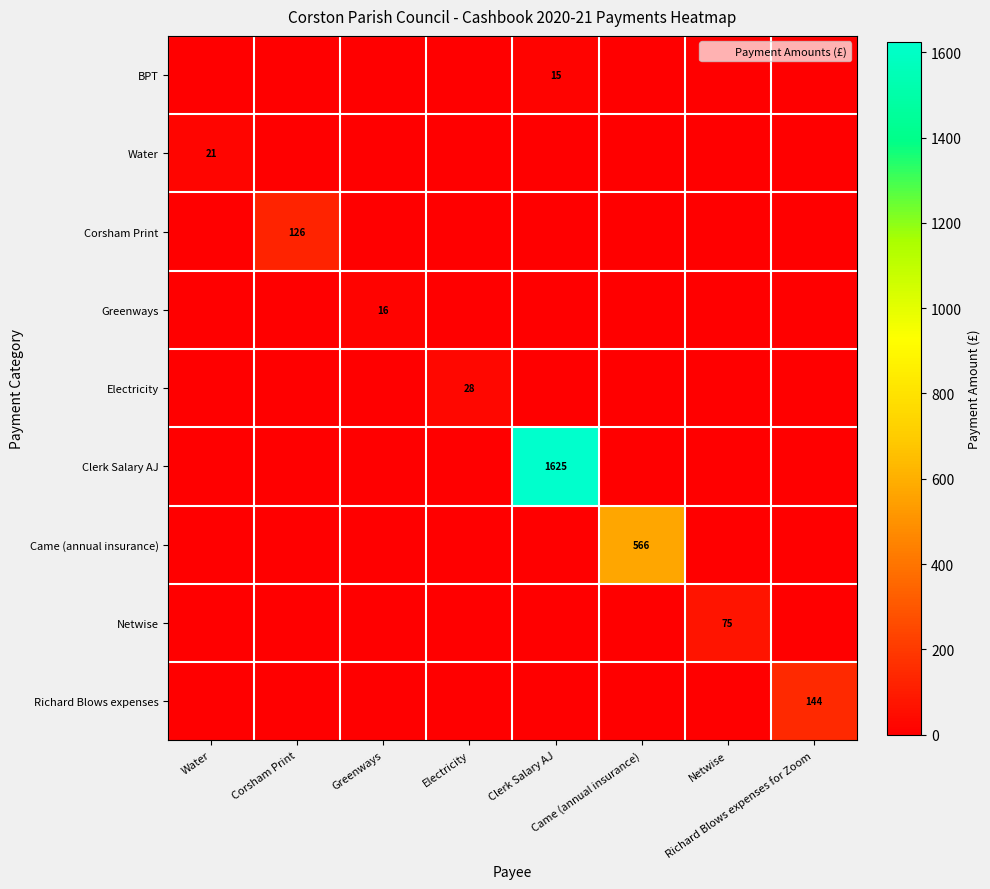

What is the average value of the Clerk Salary AJ series?

203.1